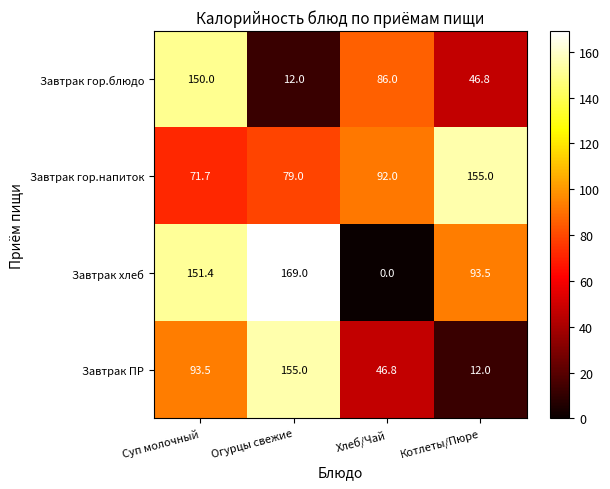

Reading left to right, extract all data points from this chart.

Завтрак гор.блюдо: 150.0	12.0	86.0	46.8
Завтрак гор.напиток: 71.7	79.0	92.0	155.0
Завтрак хлеб: 151.4	169.0	0.0	93.5
Завтрак ПР: 93.5	155.0	46.8	12.0